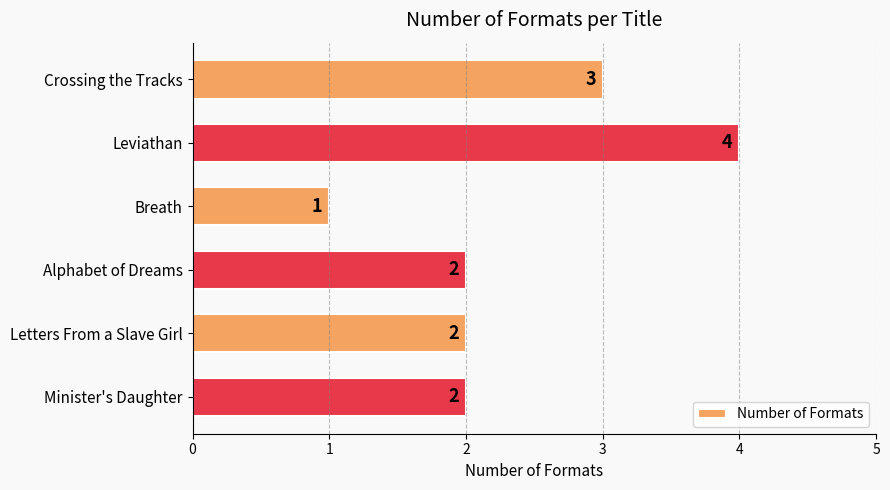

Reading top to bottom, extract all data points from this chart.

3	4	1	2	2	2